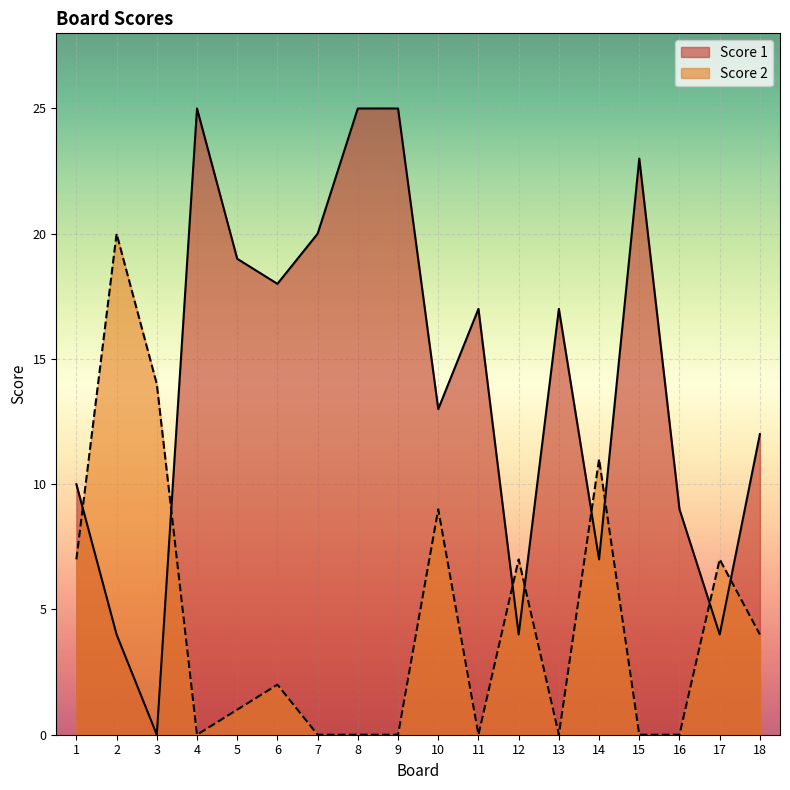

What is the difference between the second highest and minimum values in the Score 1 series?

25